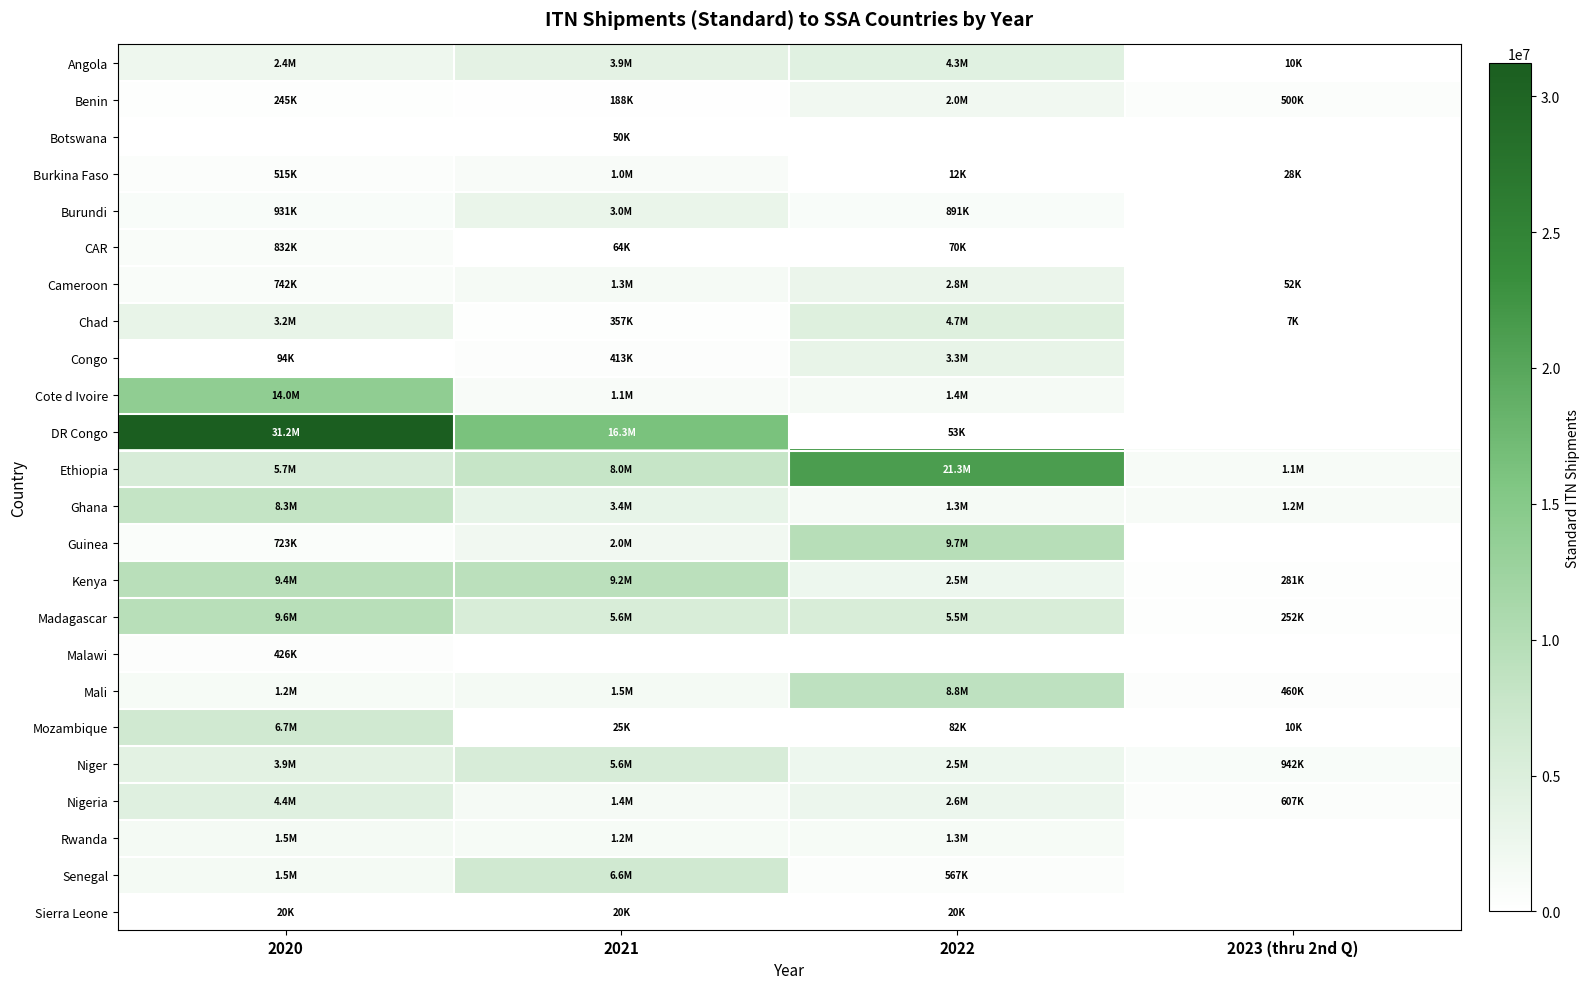

Reading left to right, what are all the values shown in this chart?

Angola: 2020=2414461	2021=3865044	2022=4316530	2023 (thru 2nd Q)=10000
Benin: 2020=245100	2021=188000	2022=1960385	2023 (thru 2nd Q)=500000
Botswana: 2020=0	2021=50000	2022=0	2023 (thru 2nd Q)=0
Burkina Faso: 2020=515750	2021=1023226	2022=12546	2023 (thru 2nd Q)=28500
Burundi: 2020=931400	2021=3038784	2022=891599	2023 (thru 2nd Q)=0
CAR: 2020=832300	2021=64000	2022=70000	2023 (thru 2nd Q)=0
Cameroon: 2020=742949	2021=1347949	2022=2808850	2023 (thru 2nd Q)=52500
Chad: 2020=3206240	2021=357110	2022=4674900	2023 (thru 2nd Q)=7600
Congo: 2020=94250	2021=413923	2022=3290702	2023 (thru 2nd Q)=0
Cote d Ivoire: 2020=13950753	2021=1054643	2022=1442264	2023 (thru 2nd Q)=0
DR Congo: 2020=31206169	2021=16254545	2022=53100	2023 (thru 2nd Q)=0
Ethiopia: 2020=5722040	2021=7983779	2022=21310726	2023 (thru 2nd Q)=1139438
Ghana: 2020=8274817	2021=3410704	2022=1343870	2023 (thru 2nd Q)=1204000
Guinea: 2020=723550	2021=2012000	2022=9675655	2023 (thru 2nd Q)=0
Kenya: 2020=9425052	2021=9232802	2022=2508503	2023 (thru 2nd Q)=281500
Madagascar: 2020=9570450	2021=5597700	2022=5548300	2023 (thru 2nd Q)=252550
Malawi: 2020=426600	2021=0	2022=0	2023 (thru 2nd Q)=0
Mali: 2020=1230200	2021=1535000	2022=8826895	2023 (thru 2nd Q)=460000
Mozambique: 2020=6652953	2021=25510	2022=82300	2023 (thru 2nd Q)=10000
Niger: 2020=3937358	2021=5645530	2022=2525780	2023 (thru 2nd Q)=942300
Nigeria: 2020=4449900	2021=1433000	2022=2636080	2023 (thru 2nd Q)=607293
Rwanda: 2020=1530371	2021=1227264	2022=1300000	2023 (thru 2nd Q)=0
Senegal: 2020=1525000	2021=6645200	2022=567000	2023 (thru 2nd Q)=0
Sierra Leone: 2020=20000	2021=20000	2022=20000	2023 (thru 2nd Q)=0